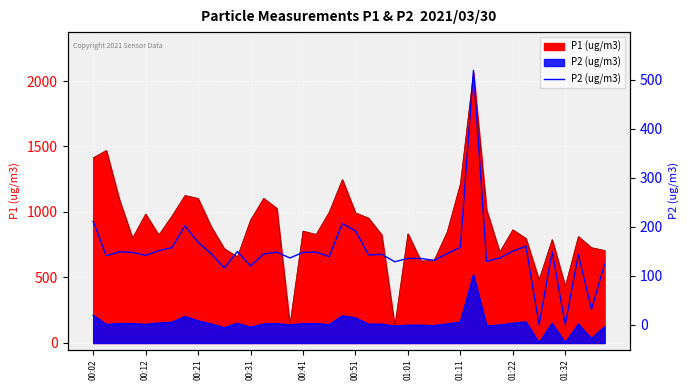

Is it true that the value at 01:22 is 72.4?

False